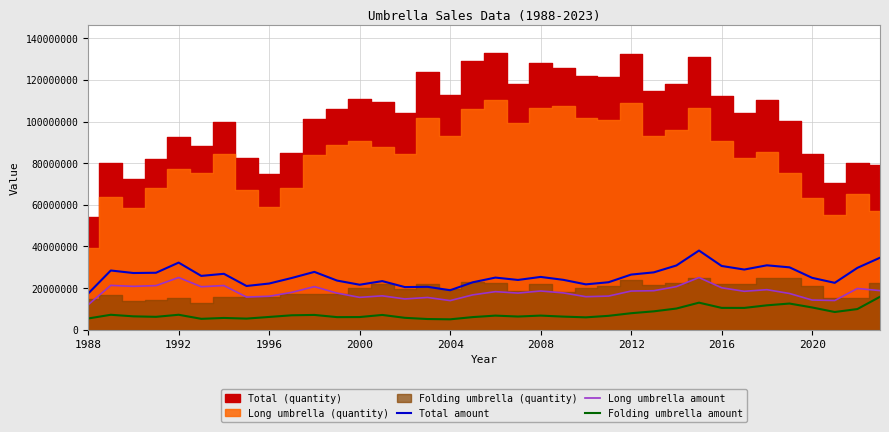

What position from the left is 1988?

1